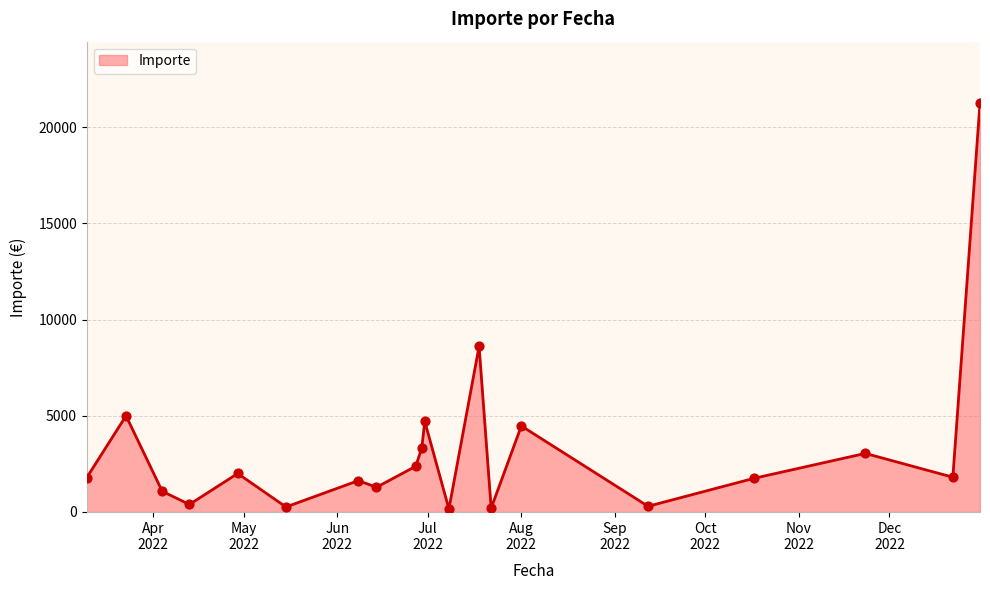

What is the greatest value displayed?

21254.0